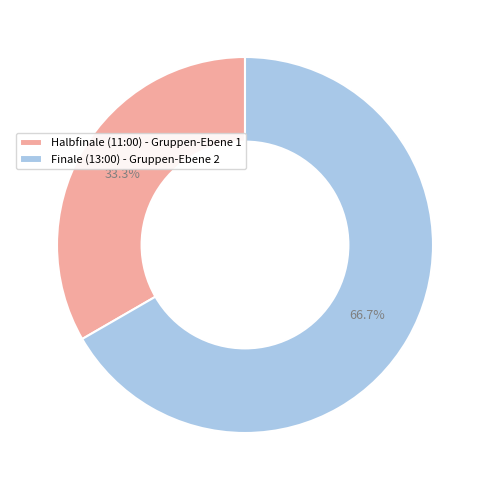

How many slices are in this pie chart?

2